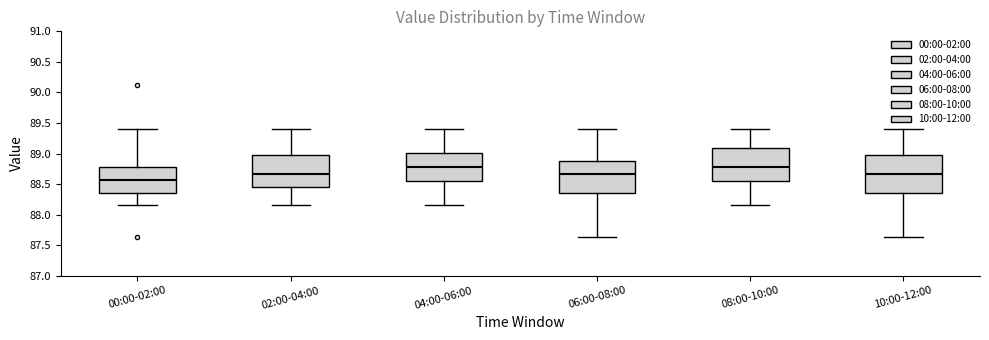

Which box is the tallest, from its lower edge to its upper edge?

10:00-12:00